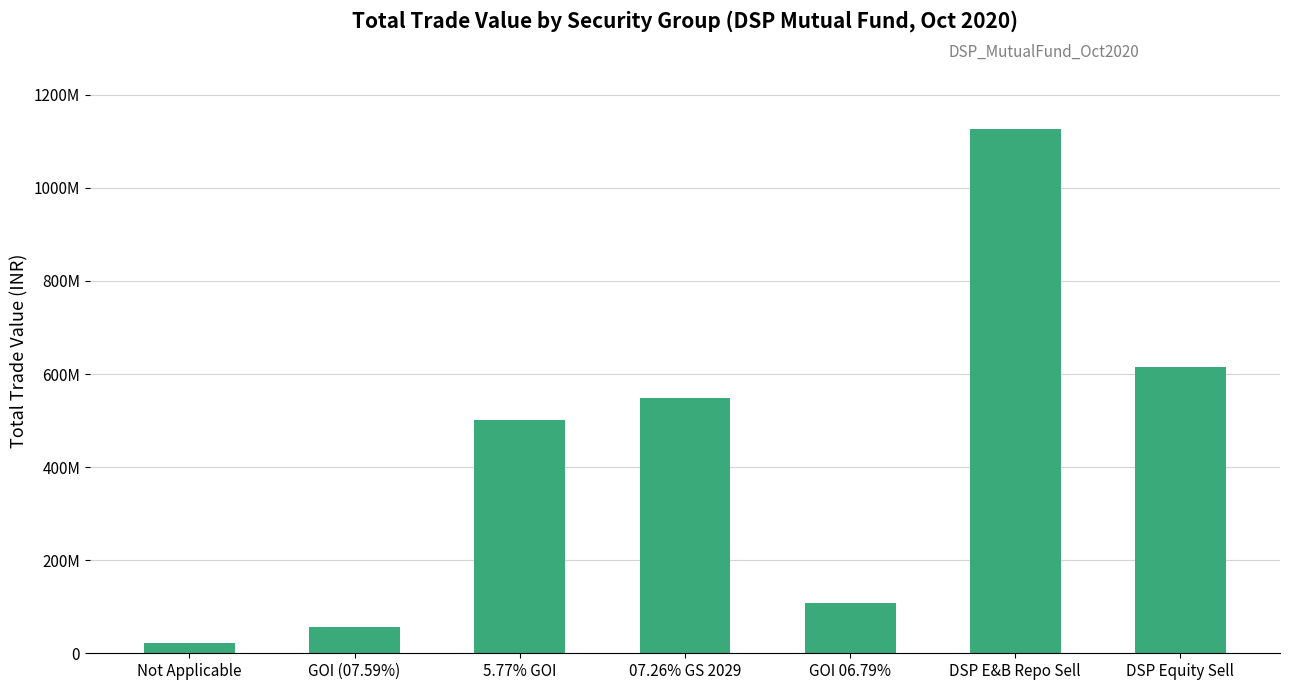

What is the average value?

425156885.8